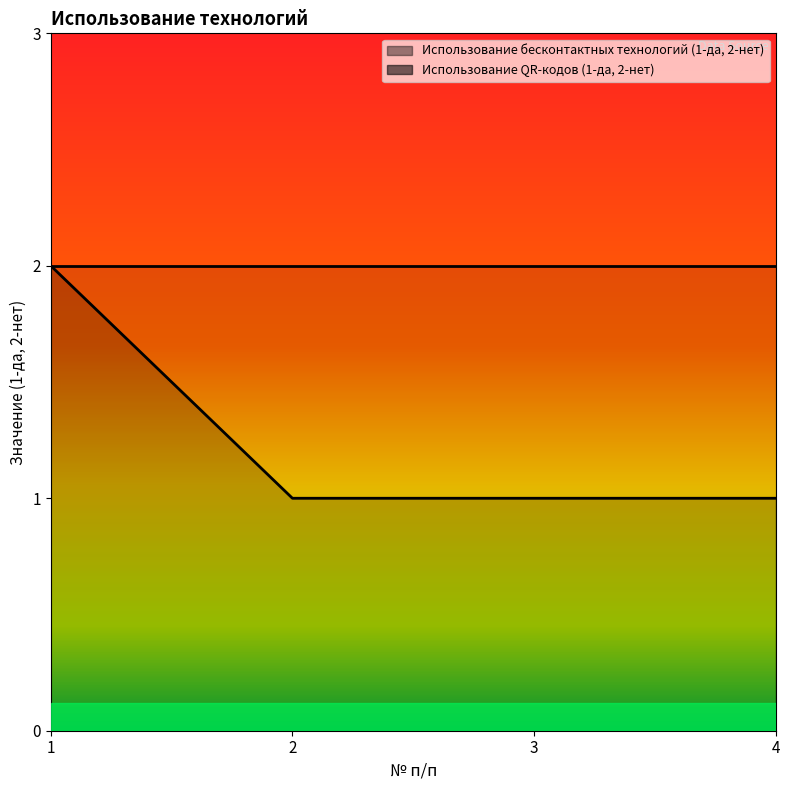

What is the smallest value displayed?

1